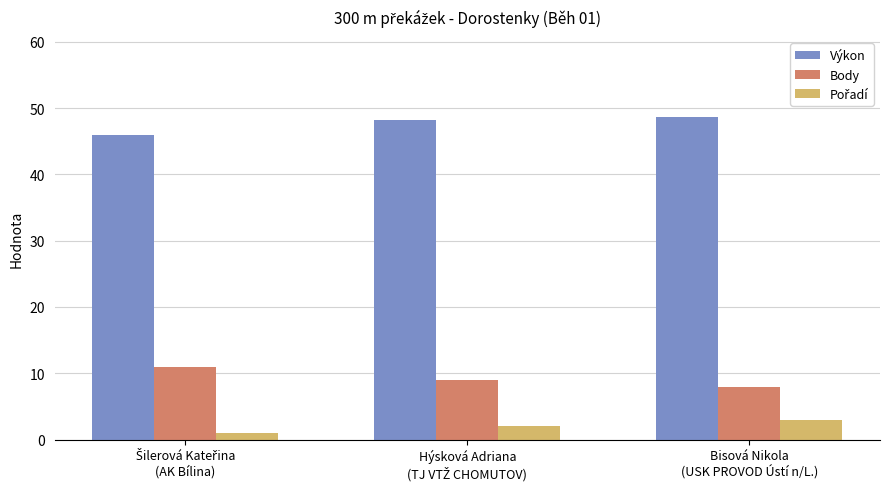

Does the chart contain stacked bars?

No